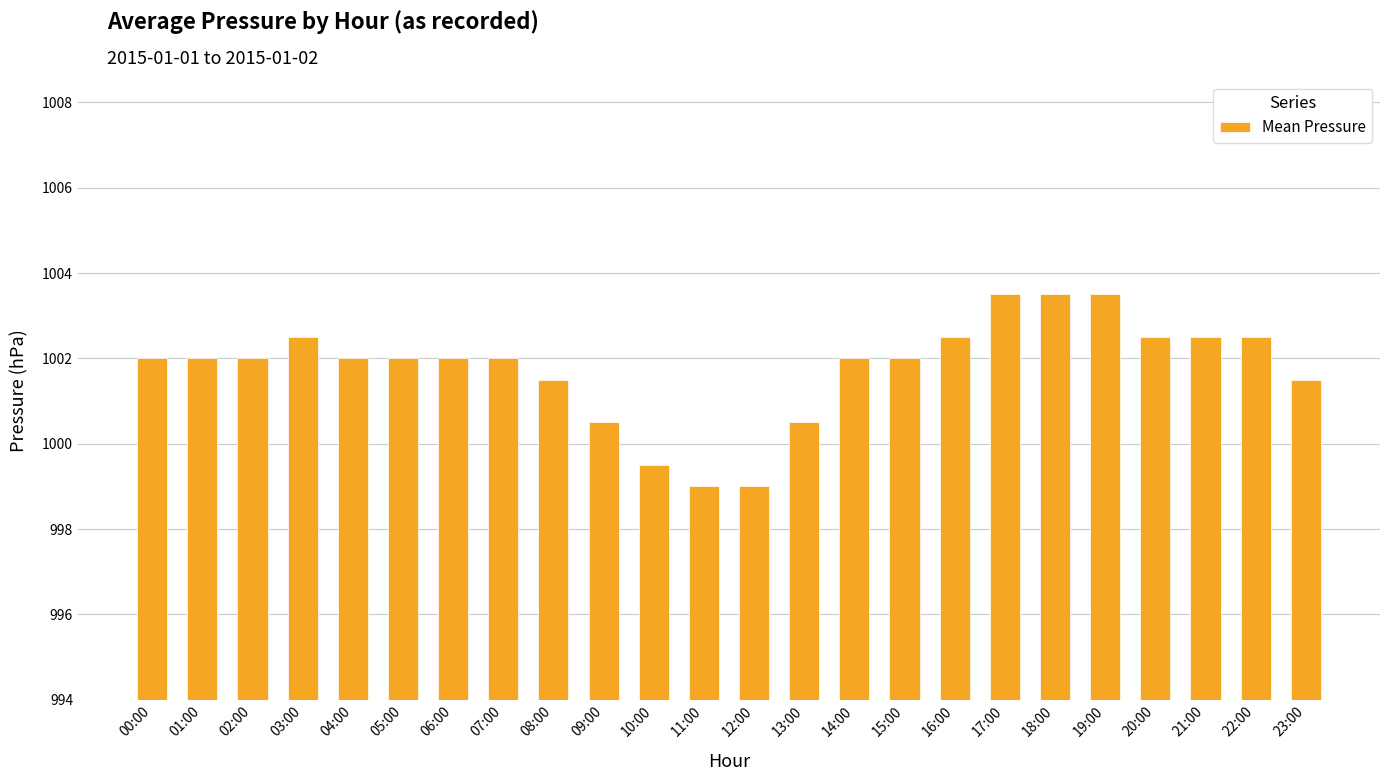

How many values are between 1001 and 1002?

11